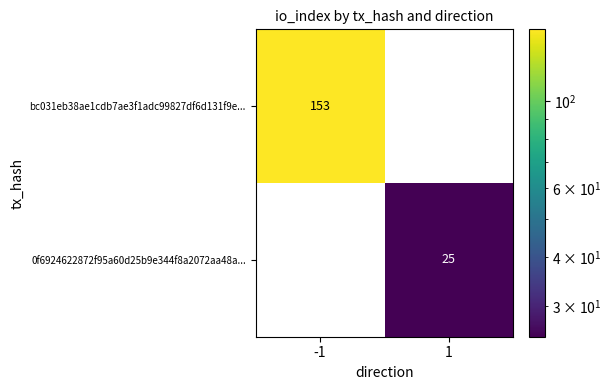

The value of bc031eb38ae1cdb7ae3f1adc99827df6d131f9e... at -1 is 212. True or false?

False